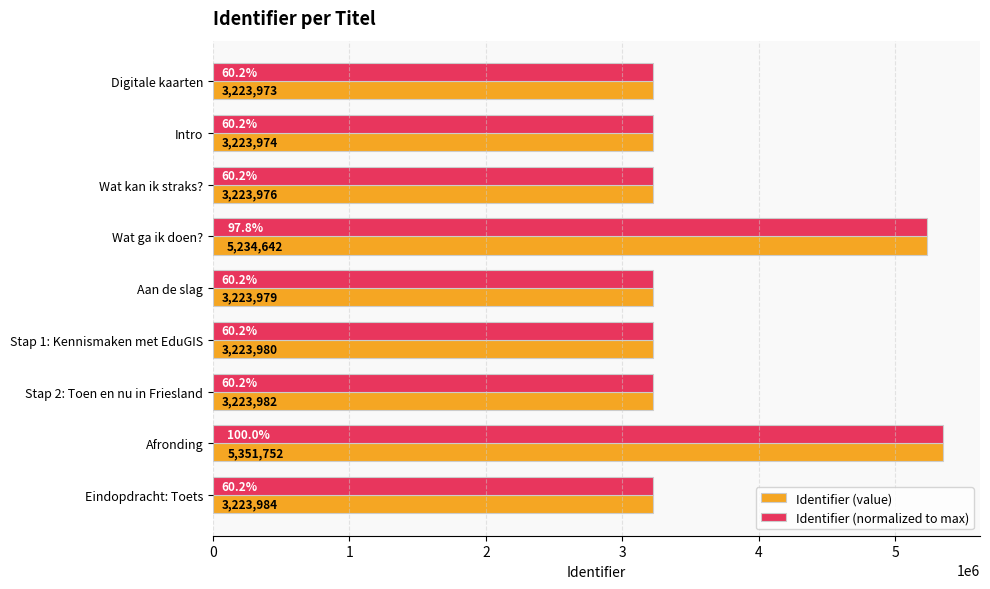

What is the difference between the maximum and minimum values in the Identifier (value) series?

2127779.0